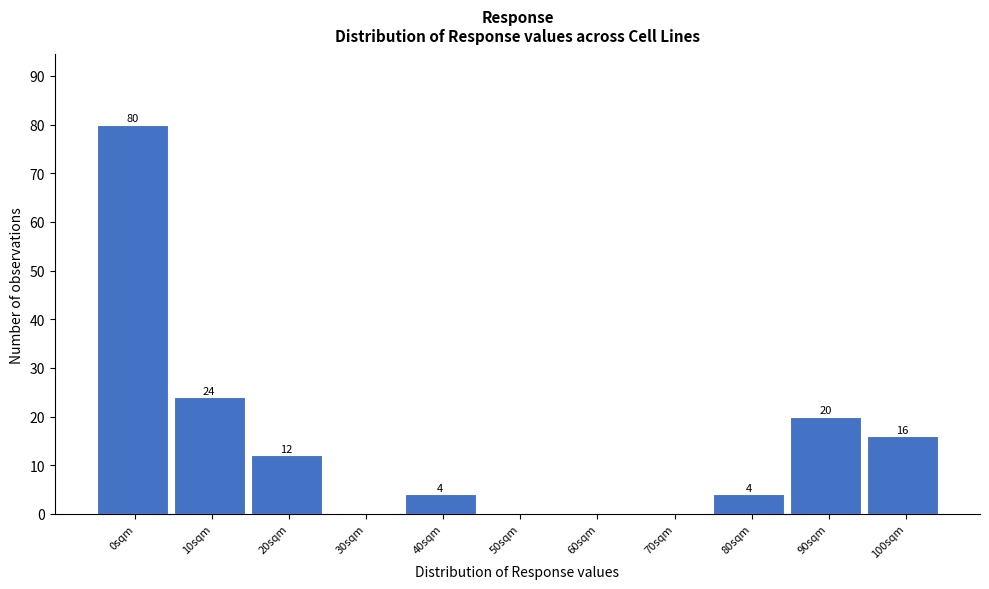

Reading left to right, what are all the values shown in this chart?

0sqm=80	10sqm=24	20sqm=12	30sqm=0	40sqm=4	50sqm=0	60sqm=0	70sqm=0	80sqm=4	90sqm=20	100sqm=16